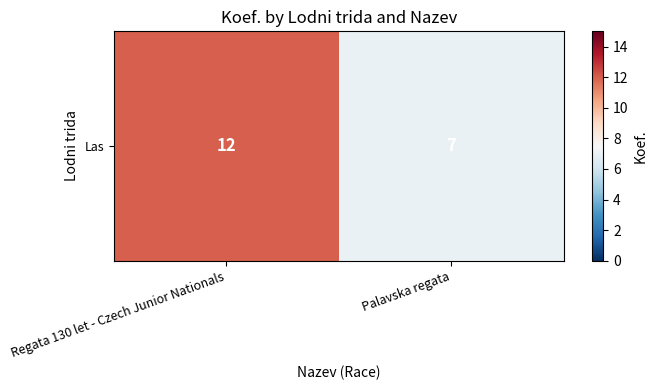

Count the number of categories in the chart.

2